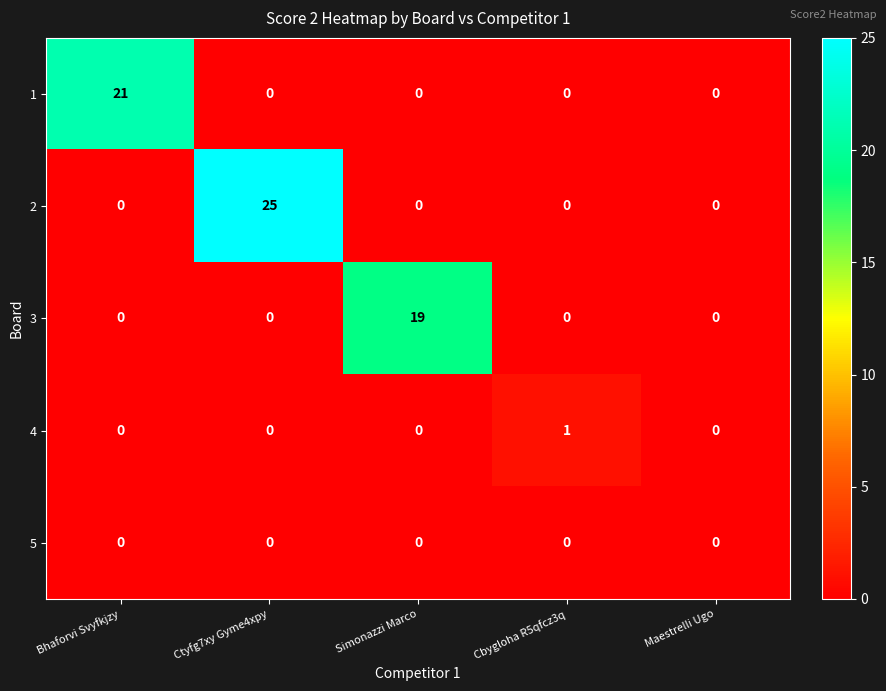

How many 4 values are between 0 and 1?

5